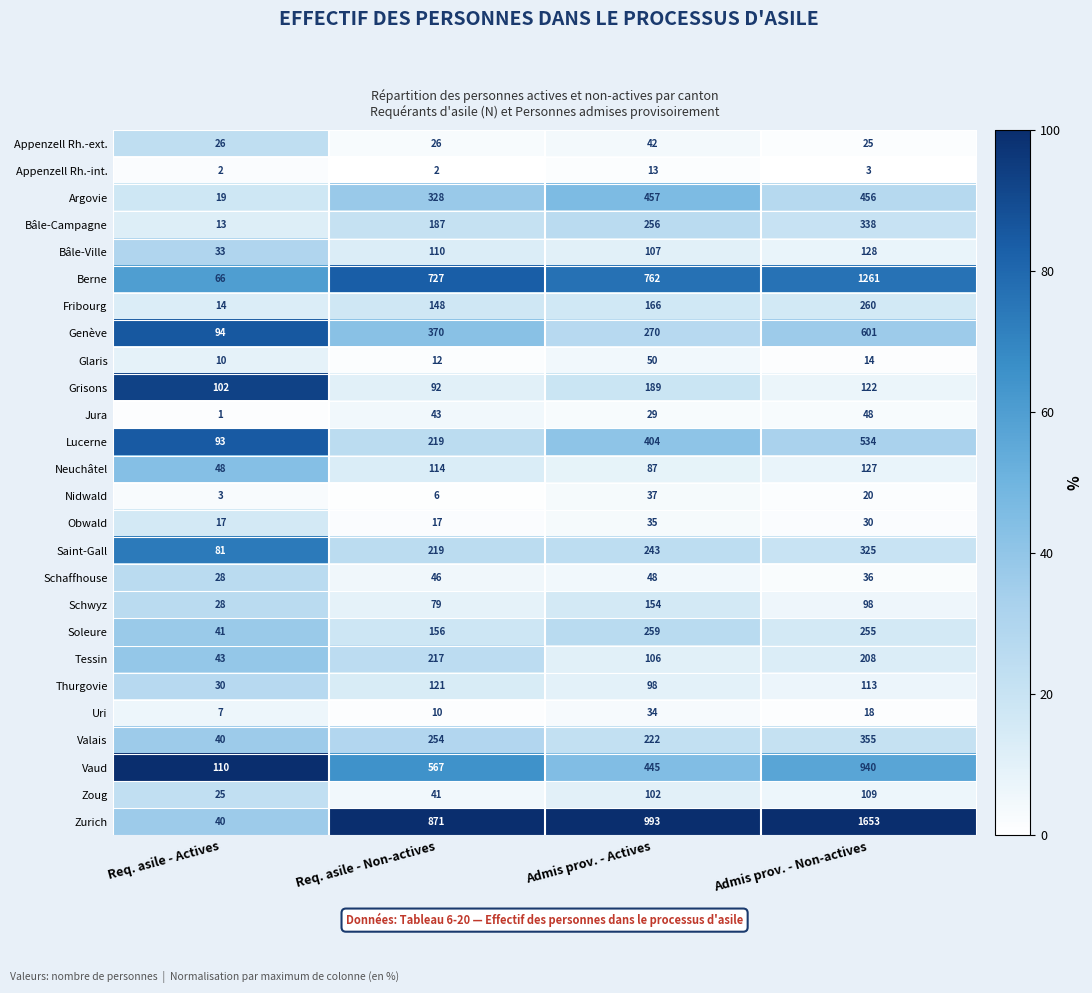

How many distinct data groups are displayed?

26